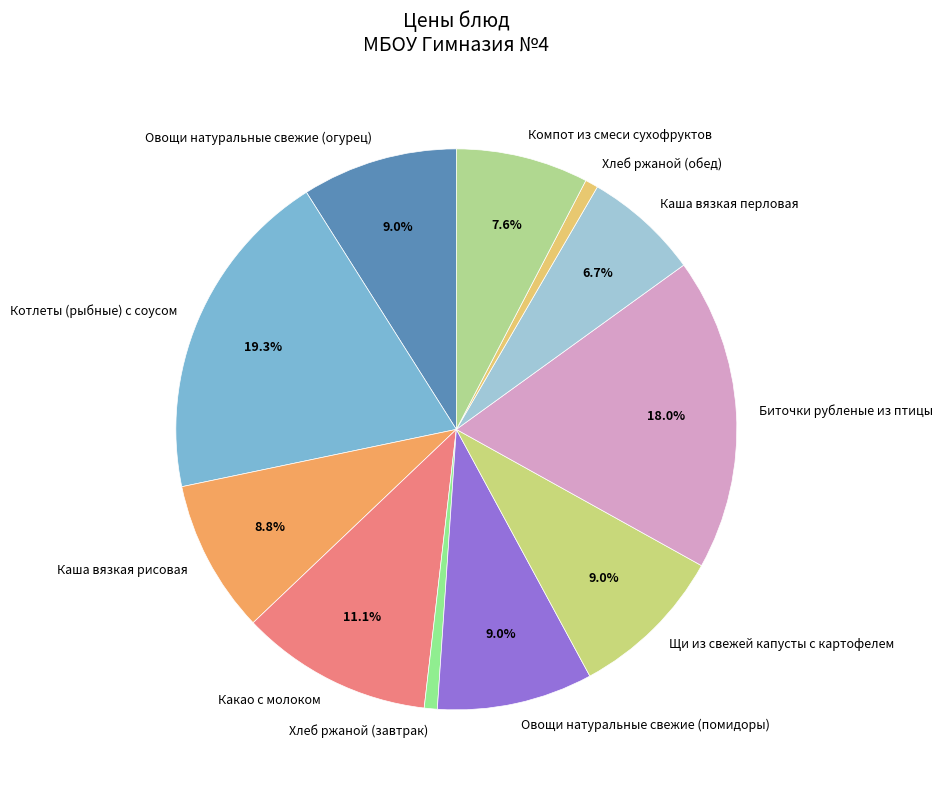

True or false: Хлеб ржаной (обед) accounts for 11% of the total.

False